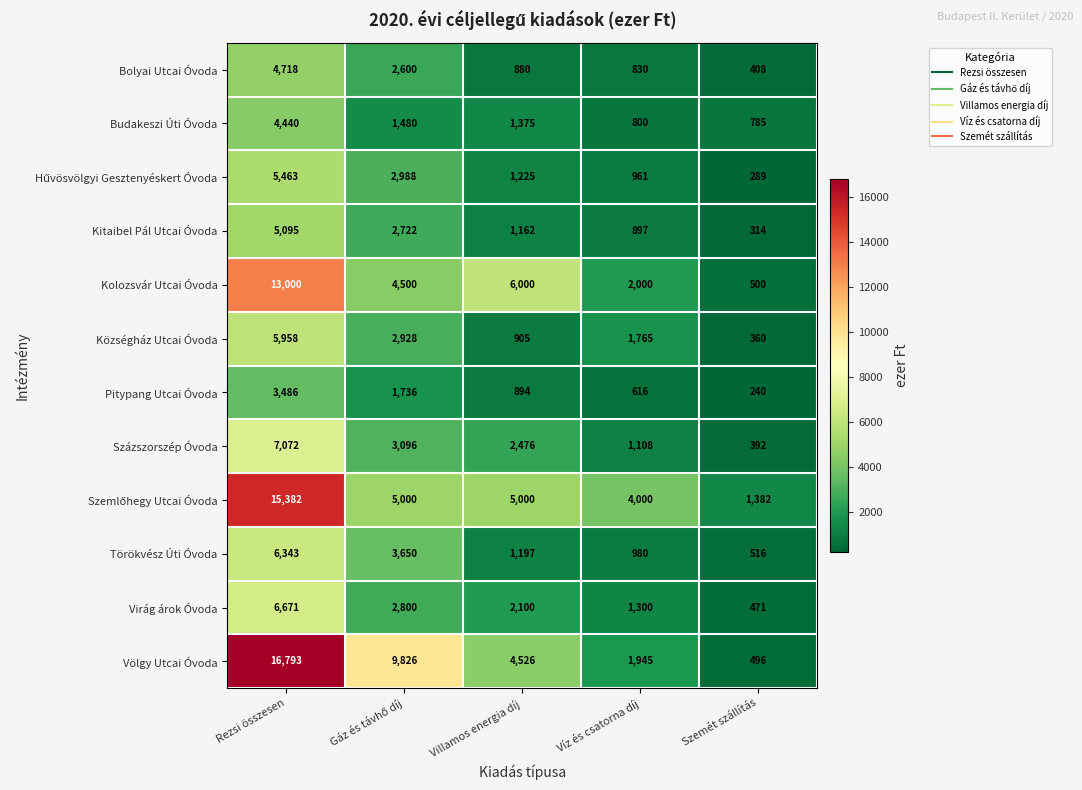

Is it true that Budakeszi Úti Óvoda equals 6400 at Rezsi összesen?

False